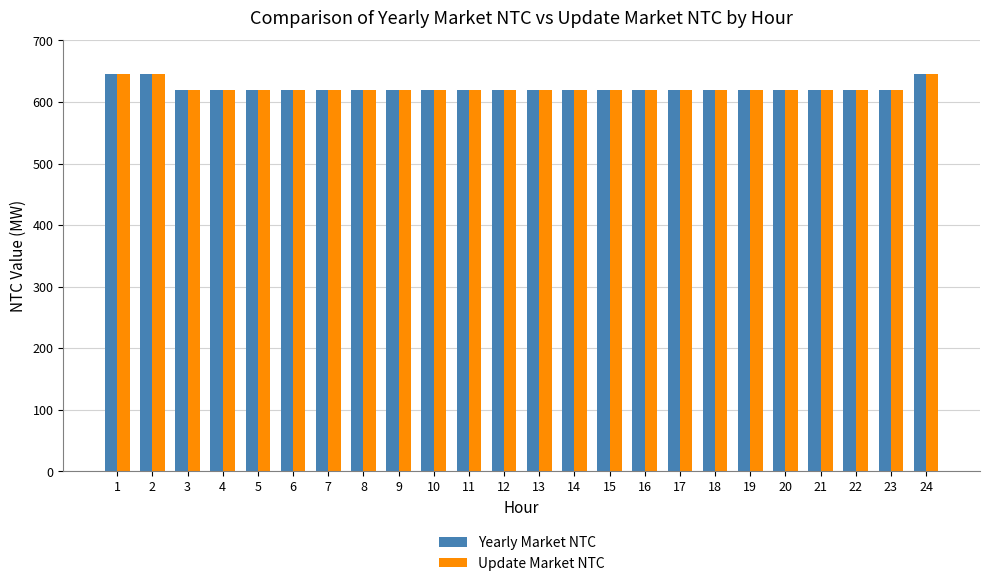

Reading left to right, list all the values displayed in this chart.

Yearly Market NTC: 1=645	2=645	3=620	4=620	5=620	6=620	7=620	8=620	9=620	10=620	11=620	12=620	13=620	14=620	15=620	16=620	17=620	18=620	19=620	20=620	21=620	22=620	23=620	24=645
Update Market NTC: 1=645	2=645	3=620	4=620	5=620	6=620	7=620	8=620	9=620	10=620	11=620	12=620	13=620	14=620	15=620	16=620	17=620	18=620	19=620	20=620	21=620	22=620	23=620	24=645